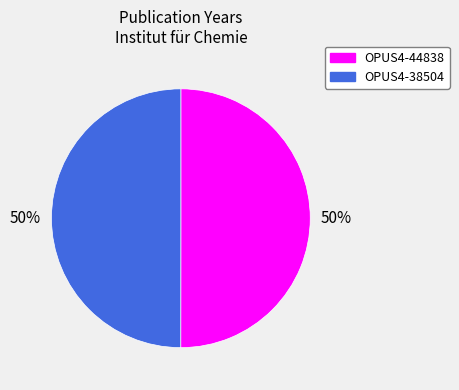

To the nearest percent, what is the combined percentage of OPUS4-44838 and OPUS4-38504?

100%